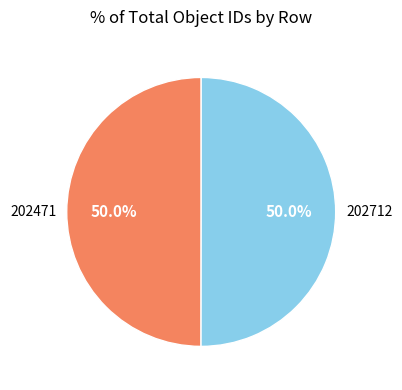

Count the number of slices in the pie.

2